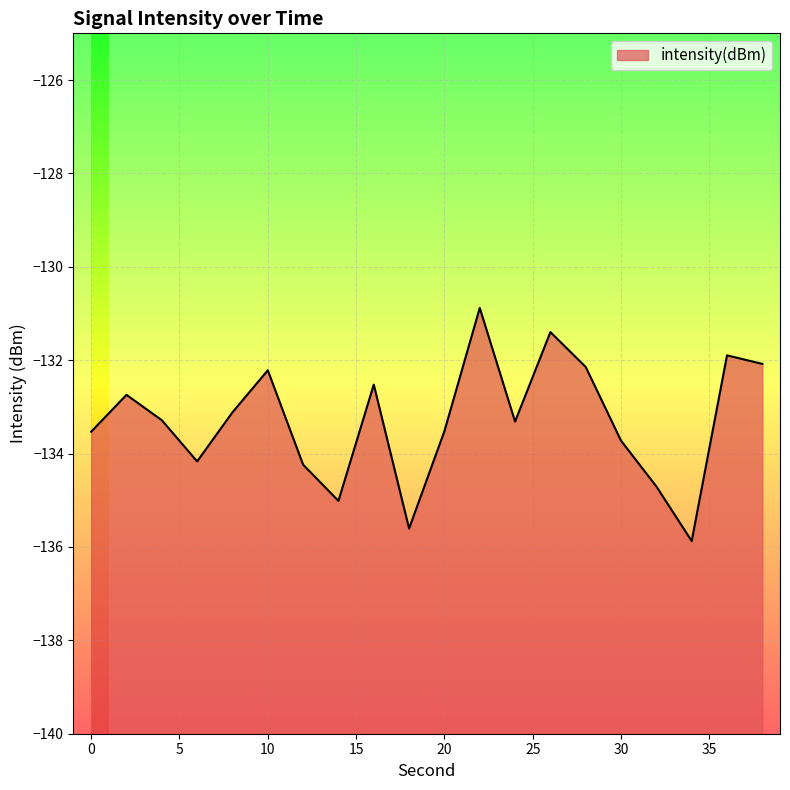

Does the chart display data point markers on the line(s)?

No